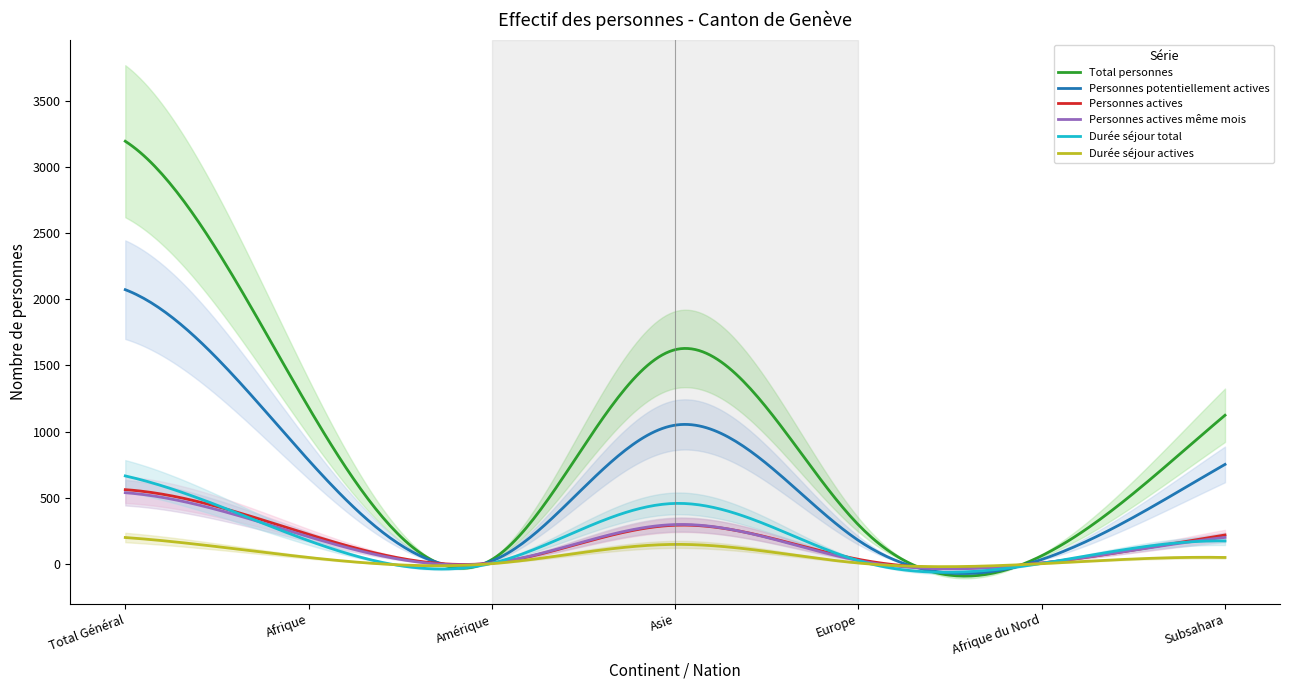

Rank the series at Amérique from lowest to highest value.

Durée séjour actives, Durée séjour total, Personnes actives, Personnes actives même mois, Personnes potentiellement actives, Total personnes